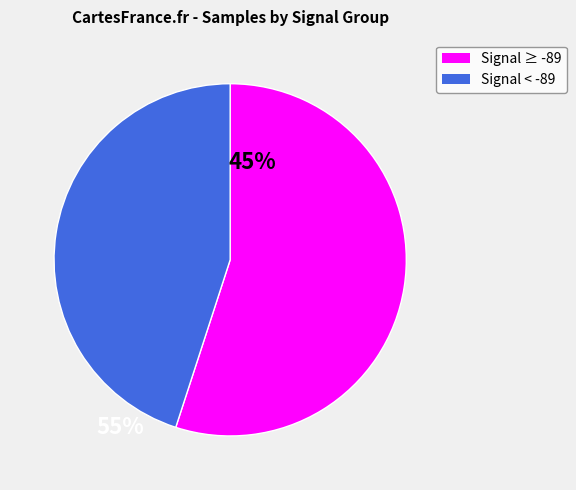

Is there a majority slice in this chart?

Yes